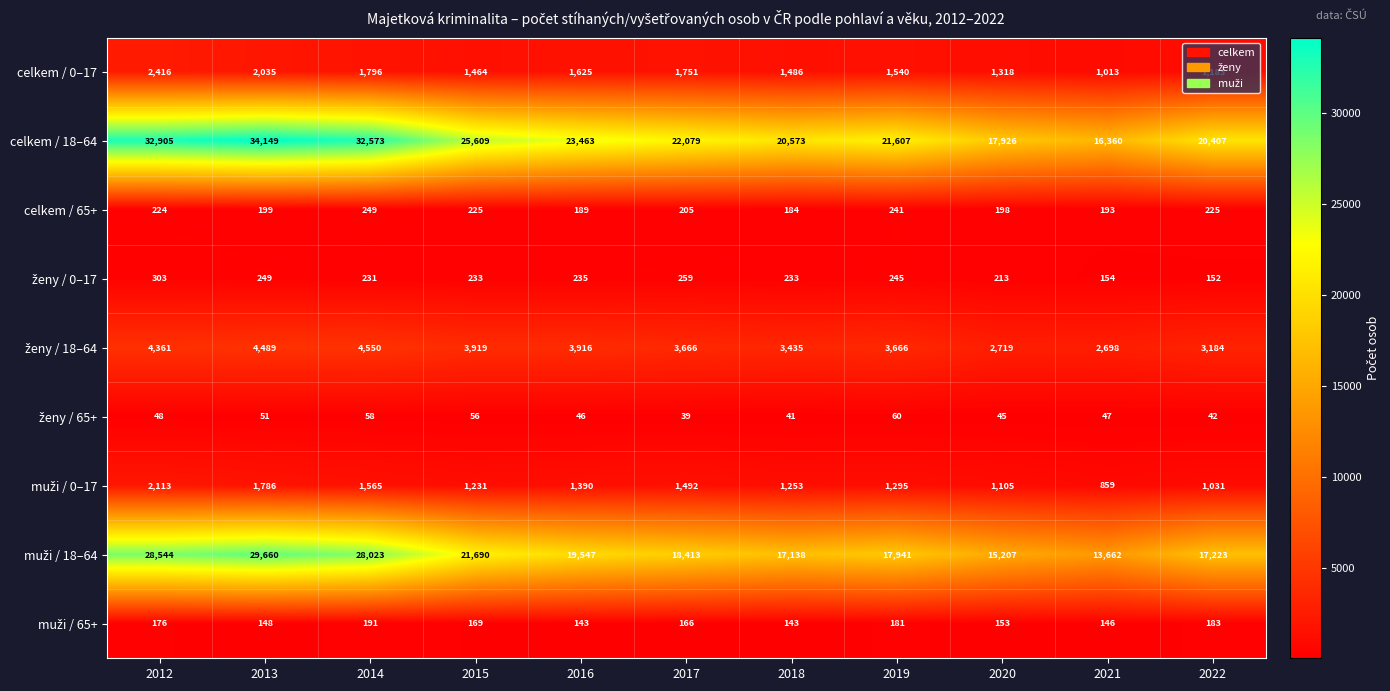

What is the greatest value displayed?

34149